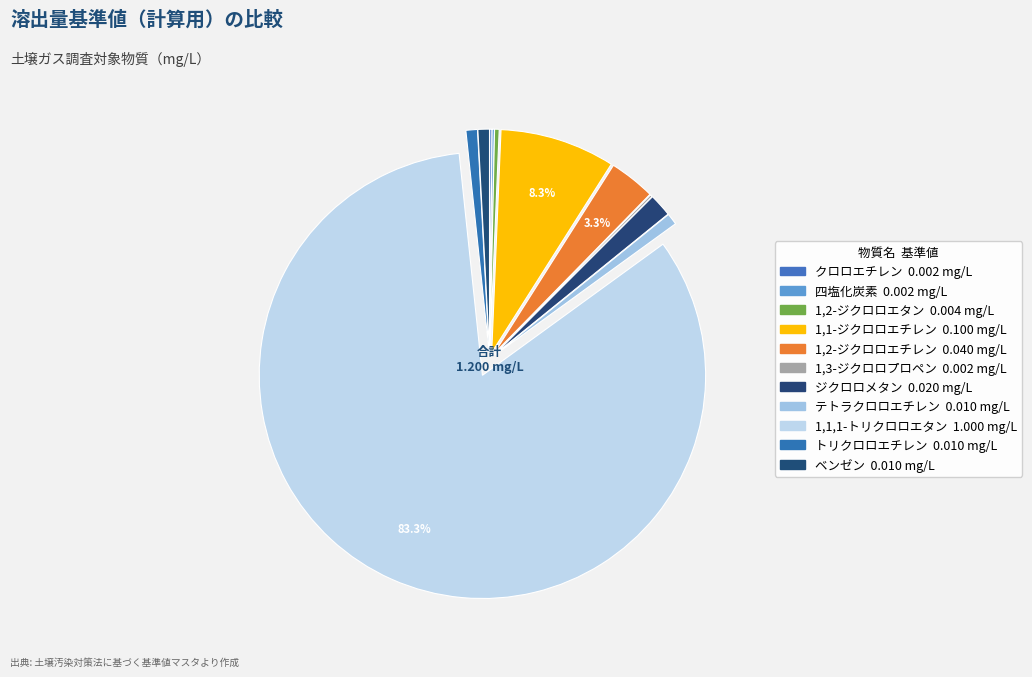

True or false: 四塩化炭素 accounts for 0% of the total.

True